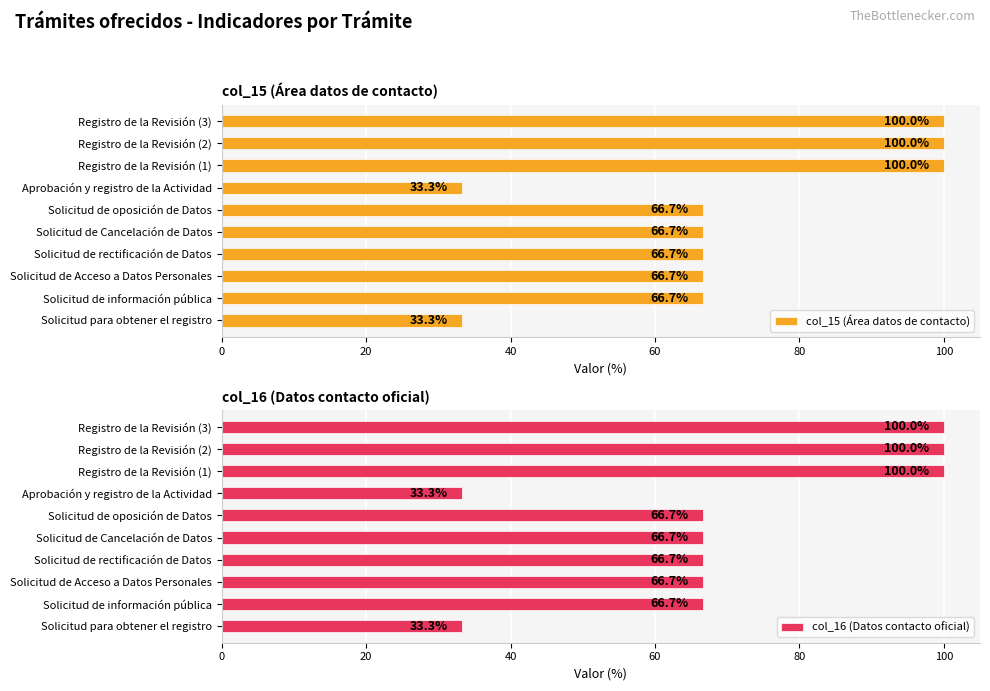

Is it true that col_15 (Área datos de contacto) equals 116.7 at Solicitud de rectificación de Datos?

False